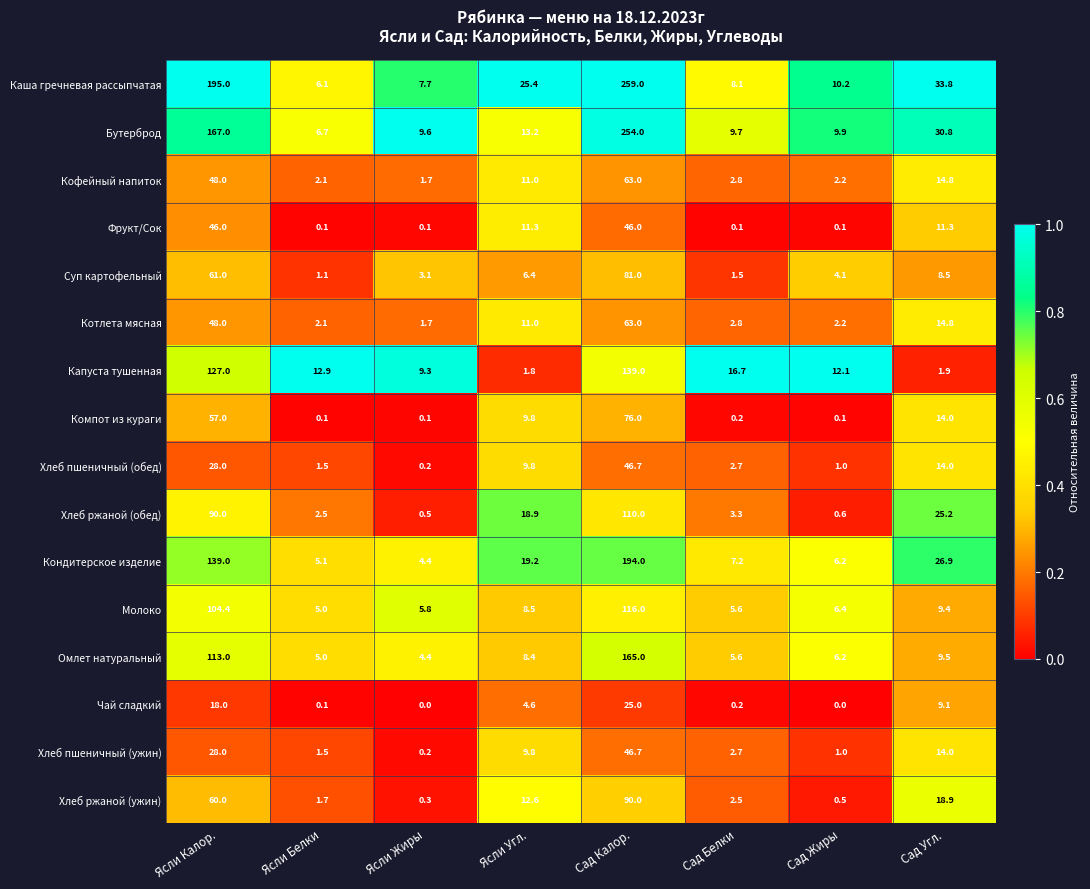

What is the sum of the Капуста тушенная values at Ясли Угл. and Сад Калор.?

140.8